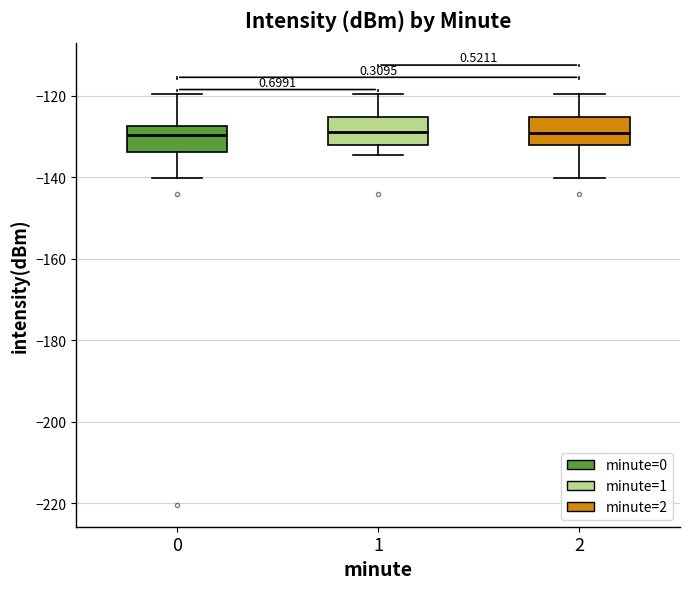

Reading left to right, transcribe this box plot: for each box, give where its median line is, the range the box spans, and where its two whiskers end, as read against the y-axis. The values are not printed on the chart, so give them approximately, as read against the axis.

0: median -130, box -134 to -128, whiskers -140 to -120
1: median -128, box -132 to -126, whiskers -134 to -120
2: median -130, box -132 to -126, whiskers -140 to -120